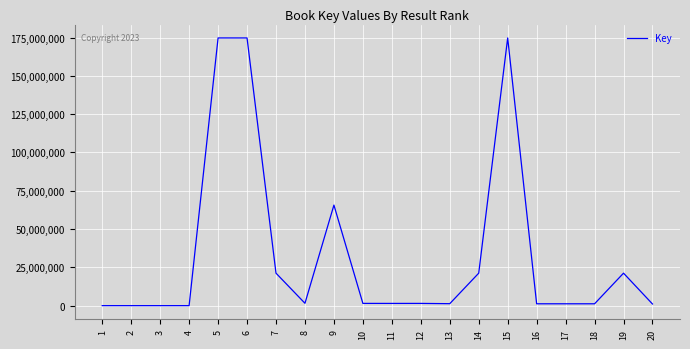

What is the maximum value shown in the chart?

174754474